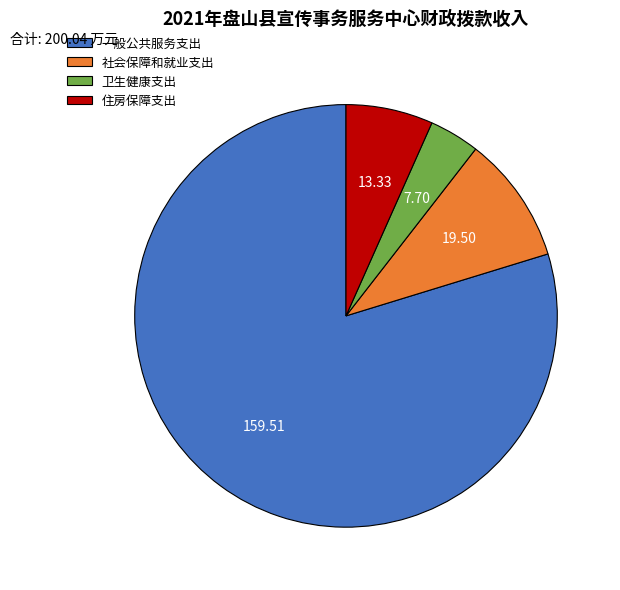

Which has a higher value, 住房保障支出 or 一般公共服务支出?

一般公共服务支出